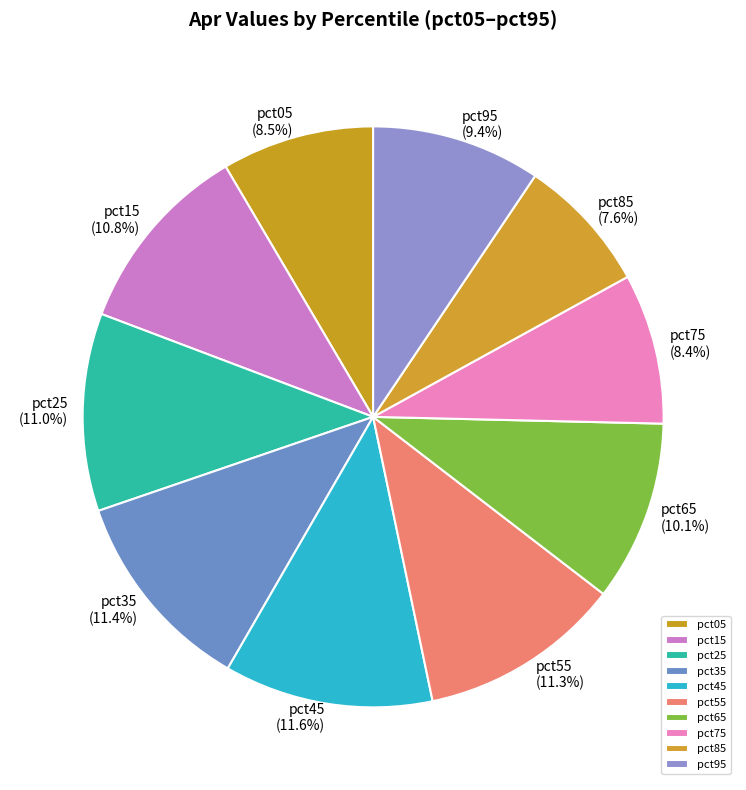

What portion of the pie excludes pct35?

88.6%